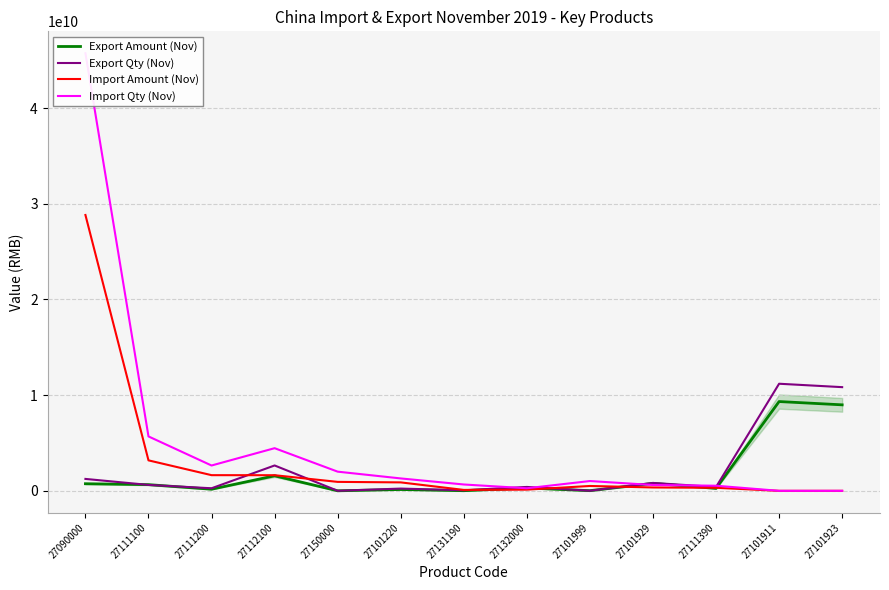

True or false: Import Amount (Nov) has more than 0 interior local peaks.

True